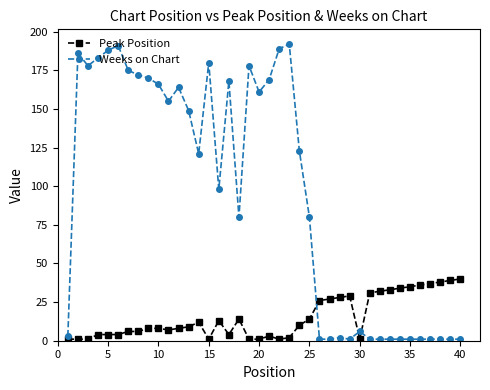

How many values in the Peak Position series are below 9?

20